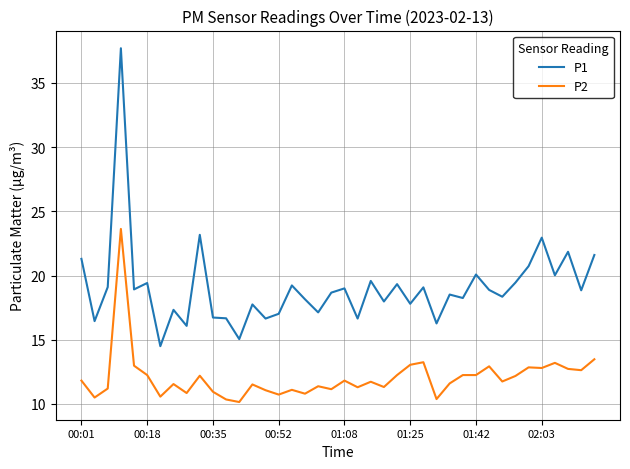

Which series has the largest total across all categories?

P1